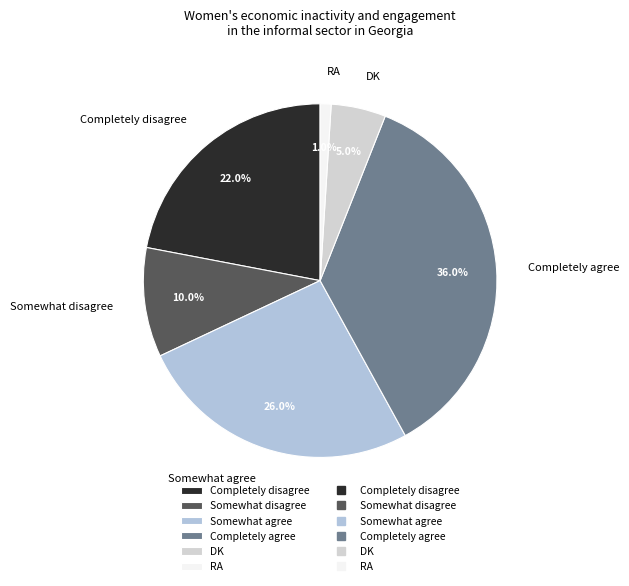

To the nearest percent, what percentage of the pie is Somewhat disagree?

10%